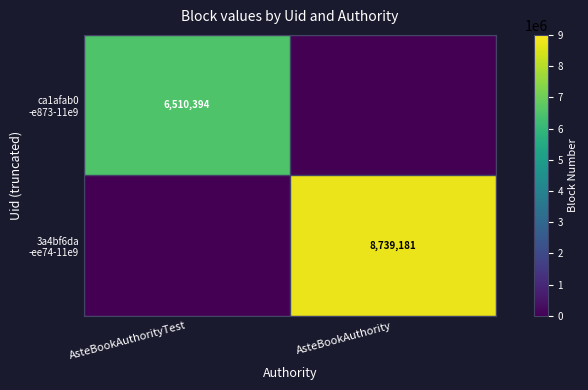

Is the value of 3a4bf6da -ee74-11e9 at AsteBookAuthorityTest greater than the value of ca1afab0 -e873-11e9 at AsteBookAuthority?

No